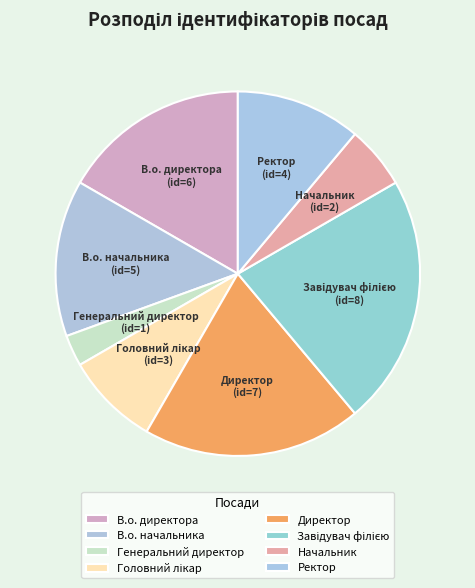

What is the smallest slice in the pie chart?

Генеральний директор